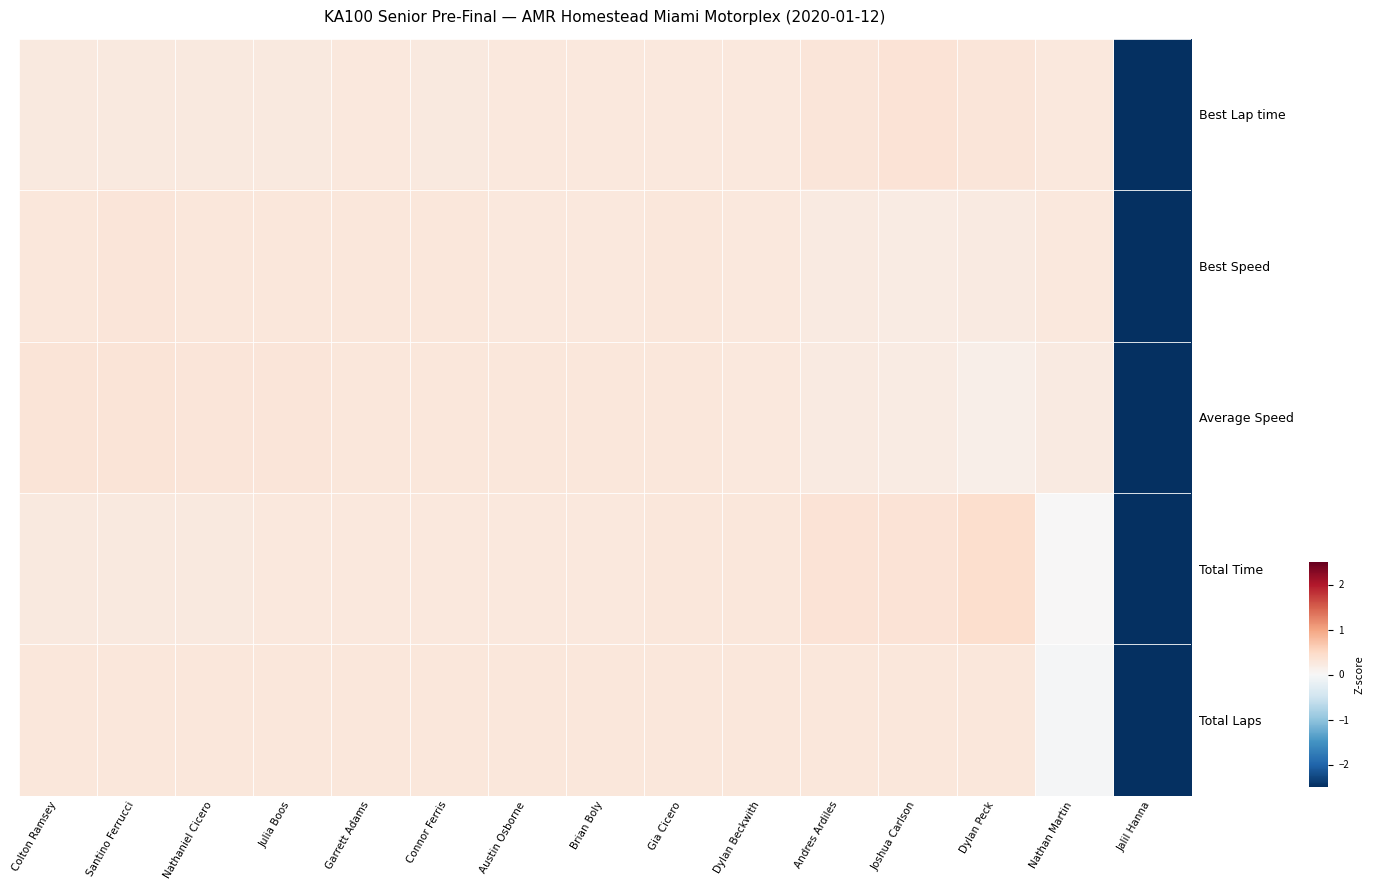

Reading left to right, what are all the values shown in this chart?

Best Lap time: Colton Ramsey=0.2	Santino Ferrucci=0.2	Nathaniel Cicero=0.2	Julia Boos=0.3	Garrett Adams=0.3	Connor Ferris=0.2	Austin Osborne=0.3	Brian Boly=0.3	Gia Cicero=0.3	Dylan Beckwith=0.3	Andres Ardiles=0.3	Joshua Carlson=0.3	Dylan Peck=0.3	Nathan Martin=0.3	Jalil Hanna=-3.7
Best Speed: Colton Ramsey=0.3	Santino Ferrucci=0.3	Nathaniel Cicero=0.3	Julia Boos=0.3	Garrett Adams=0.3	Connor Ferris=0.3	Austin Osborne=0.3	Brian Boly=0.3	Gia Cicero=0.3	Dylan Beckwith=0.3	Andres Ardiles=0.2	Joshua Carlson=0.2	Dylan Peck=0.2	Nathan Martin=0.3	Jalil Hanna=-3.7
Average Speed: Colton Ramsey=0.3	Santino Ferrucci=0.3	Nathaniel Cicero=0.3	Julia Boos=0.3	Garrett Adams=0.3	Connor Ferris=0.3	Austin Osborne=0.3	Brian Boly=0.3	Gia Cicero=0.3	Dylan Beckwith=0.3	Andres Ardiles=0.2	Joshua Carlson=0.2	Dylan Peck=0.1	Nathan Martin=0.2	Jalil Hanna=-3.7
Total Time: Colton Ramsey=0.2	Santino Ferrucci=0.2	Nathaniel Cicero=0.3	Julia Boos=0.3	Garrett Adams=0.3	Connor Ferris=0.3	Austin Osborne=0.3	Brian Boly=0.3	Gia Cicero=0.3	Dylan Beckwith=0.3	Andres Ardiles=0.3	Joshua Carlson=0.3	Dylan Peck=0.4	Nathan Martin=0.0	Jalil Hanna=-3.7
Total Laps: Colton Ramsey=0.3	Santino Ferrucci=0.3	Nathaniel Cicero=0.3	Julia Boos=0.3	Garrett Adams=0.3	Connor Ferris=0.3	Austin Osborne=0.3	Brian Boly=0.3	Gia Cicero=0.3	Dylan Beckwith=0.3	Andres Ardiles=0.3	Joshua Carlson=0.3	Dylan Peck=0.3	Nathan Martin=-0.0	Jalil Hanna=-3.7